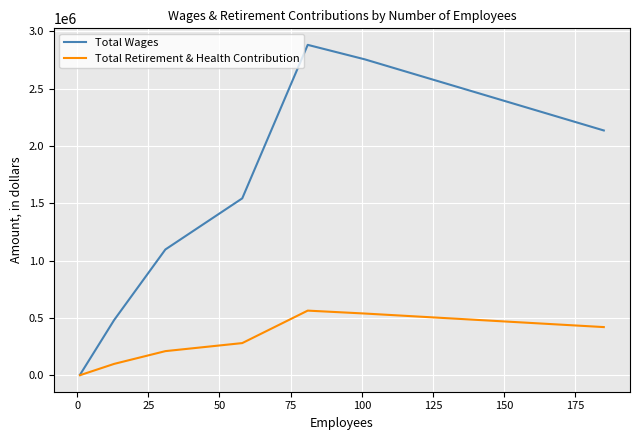

True or false: Total Wages has more than 1 points higher than both neighbors.

False